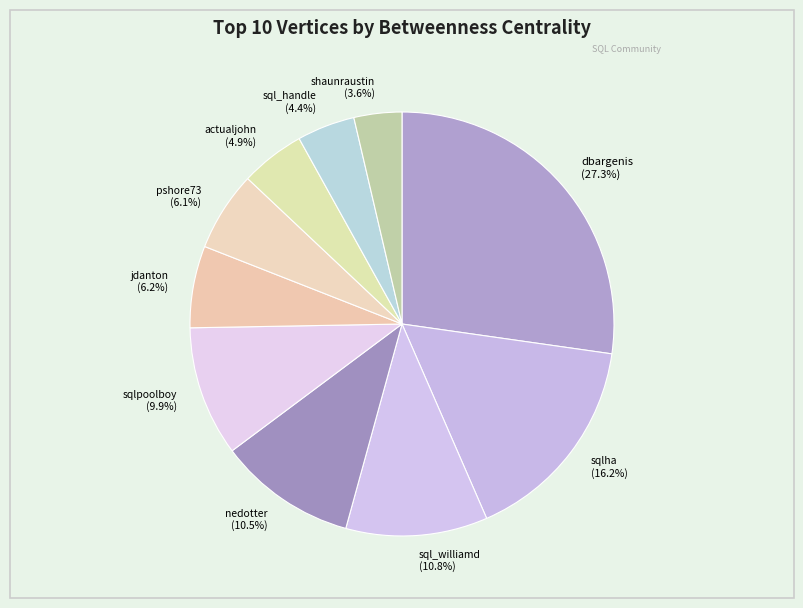

What percentage is NOT represented by dbargenis?

72.7%